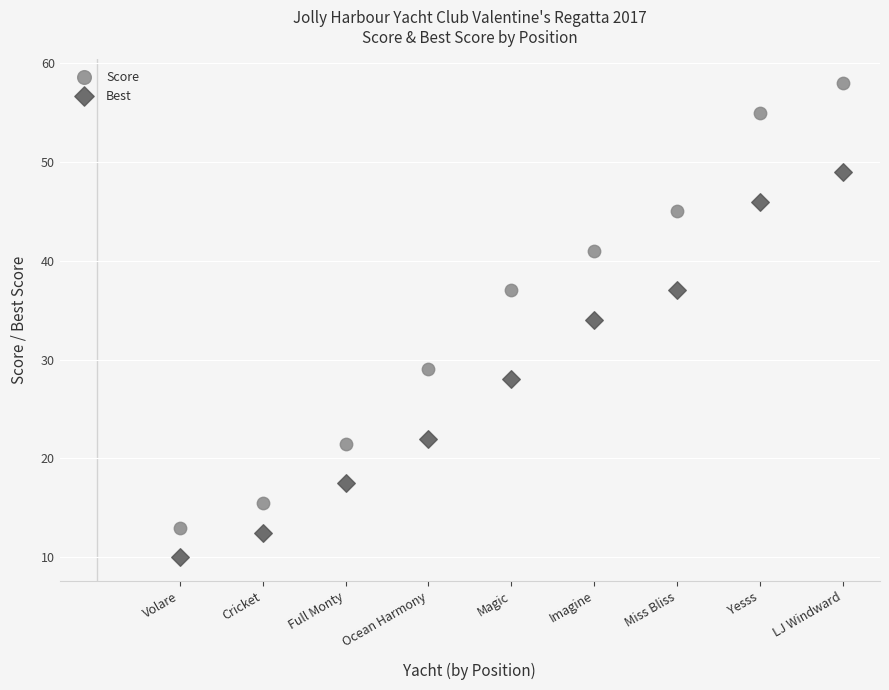

Which series has the largest Y range (max minus min)?

Score